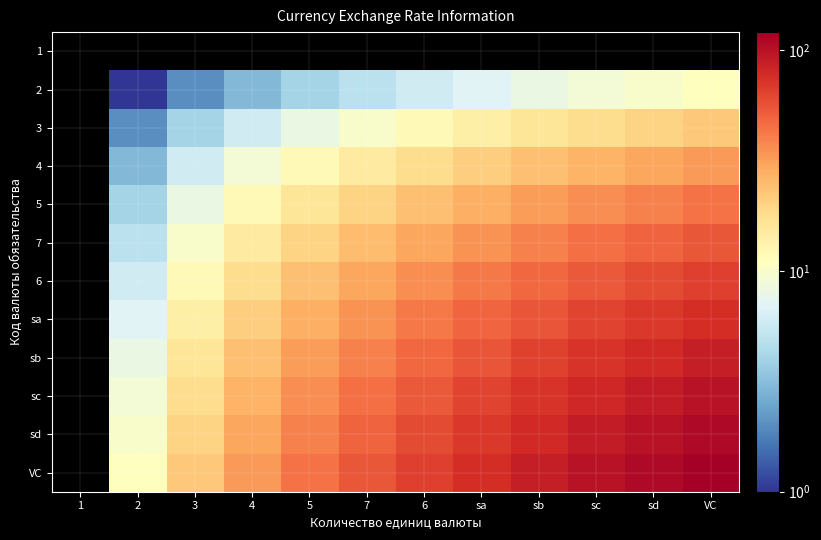

Which series has the largest total across all categories?

VC